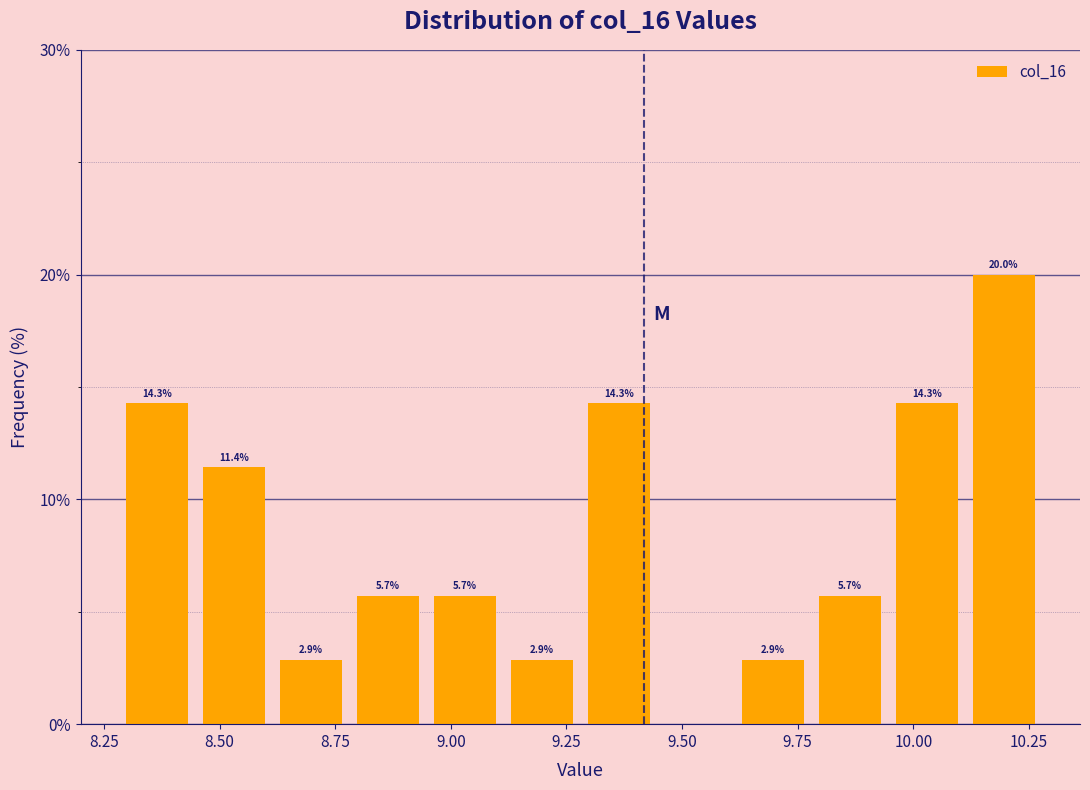

Around what value on the x-axis is the tallest bar? Give the approximate position of its centre, as read against the axis.

10.20